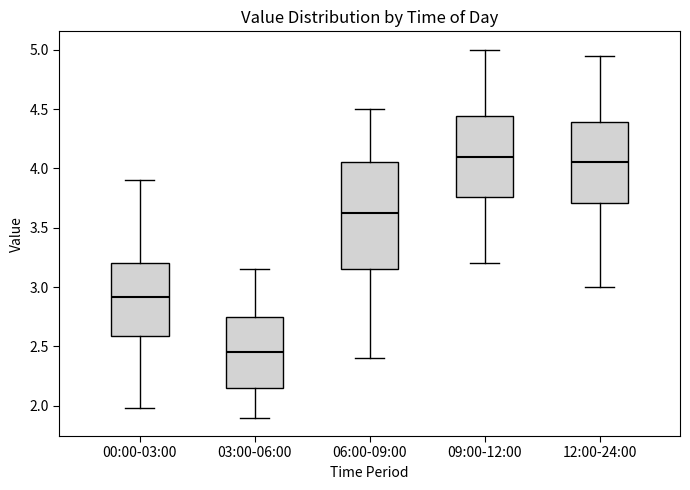

Comparing the boxes themselves (not the whiskers), which one is the tallest?

06:00-09:00